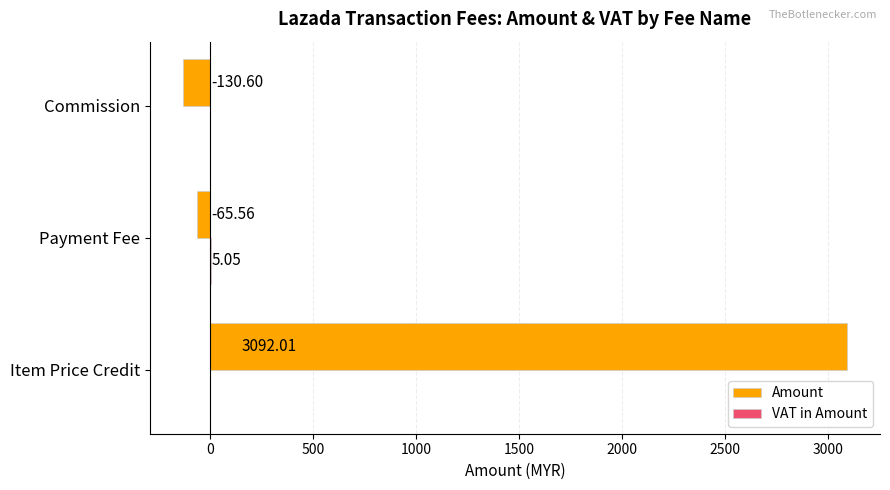

What is the sum of the Amount values at Item Price Credit and Commission?

2961.4